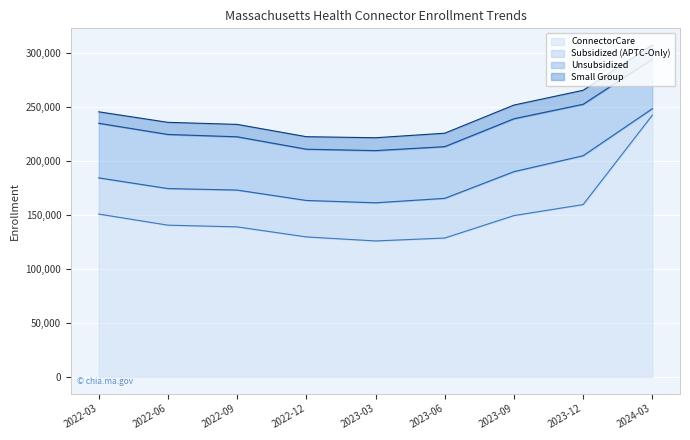

What is the difference between the maximum and second lowest values in the Small Group series?

1960